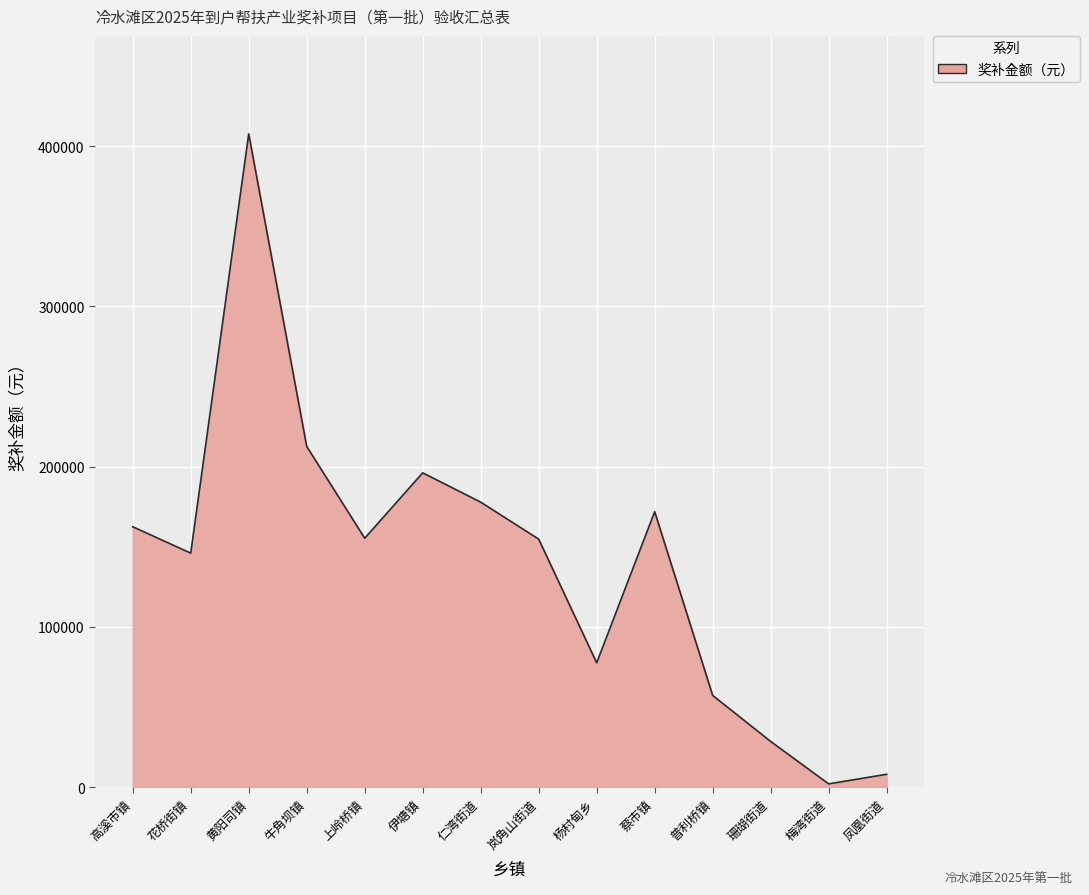

What is the difference between the maximum and minimum values?

405712